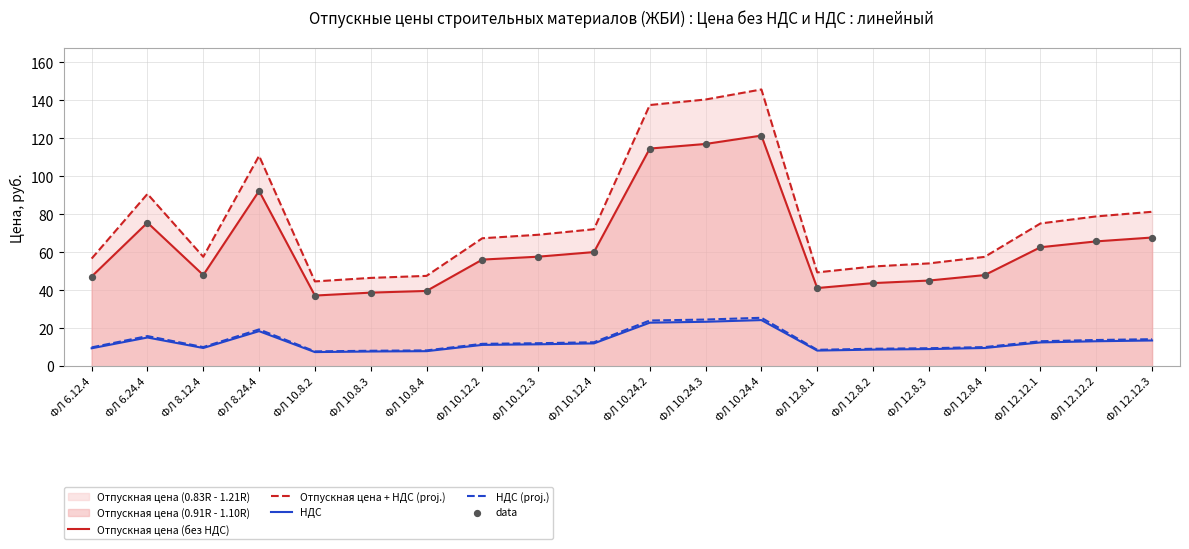

Which series has the largest Y range (max minus min)?

Отпускная цена + НДС (proj.)